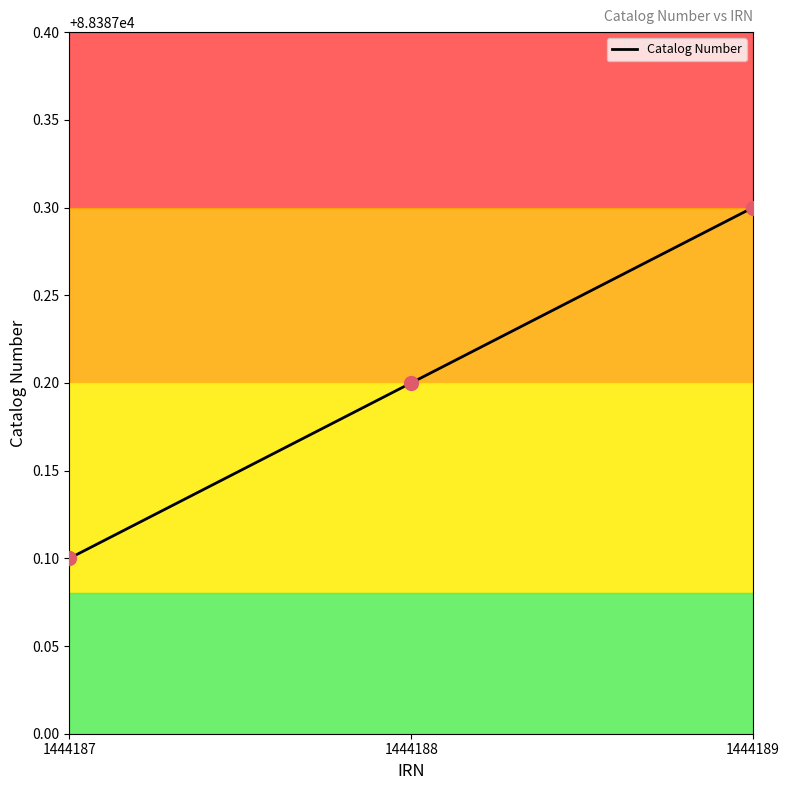

What is the ratio of the value at 1444187 to the value at 1444189?

1.0